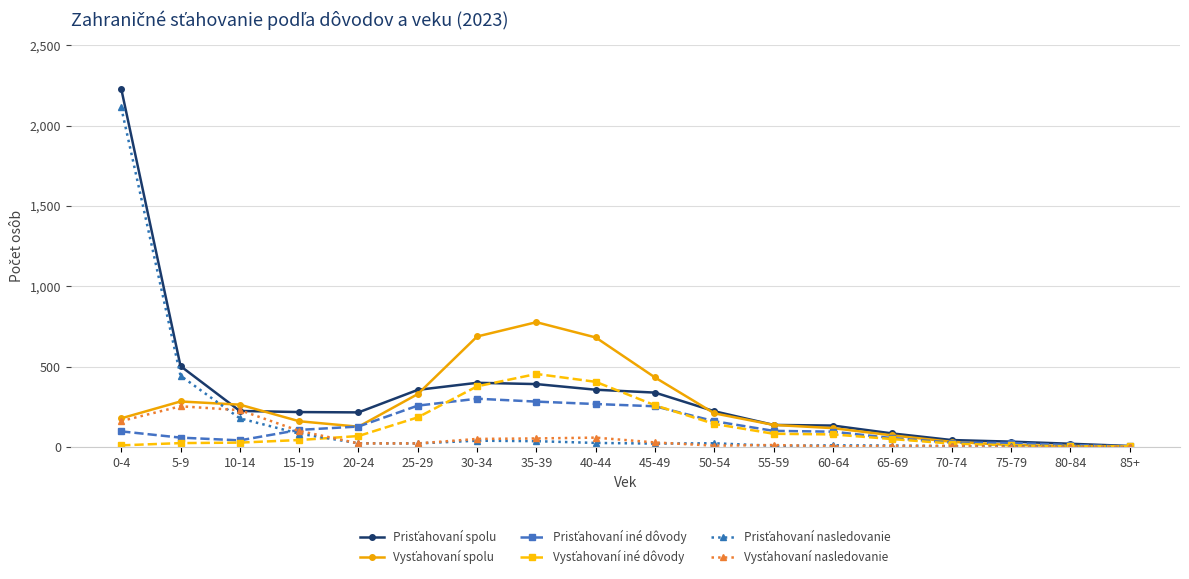

What is the label of the 15th point from the right?

15-19